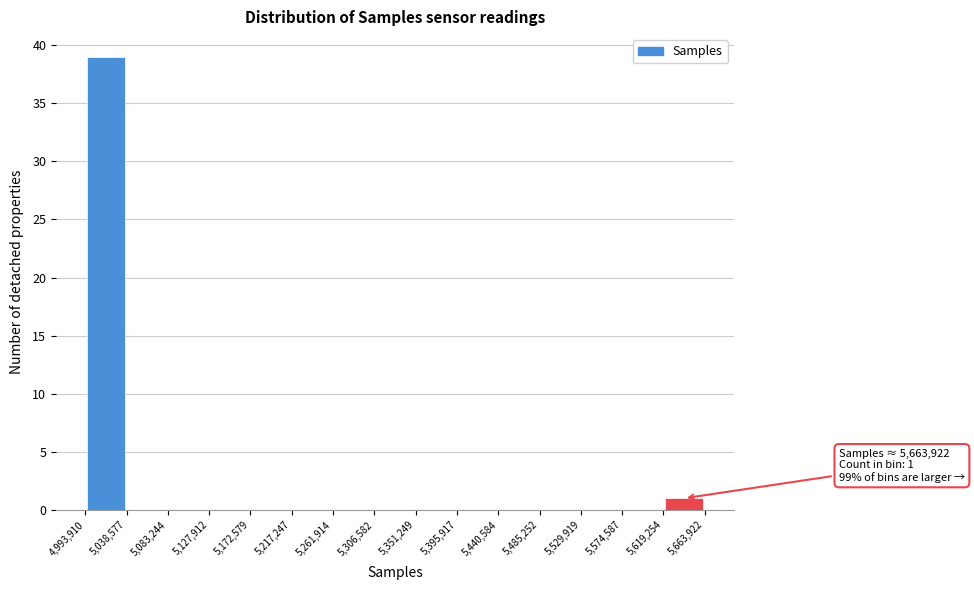

Which range on the x-axis has the tallest bar?

4,993,910 to 5,038,577